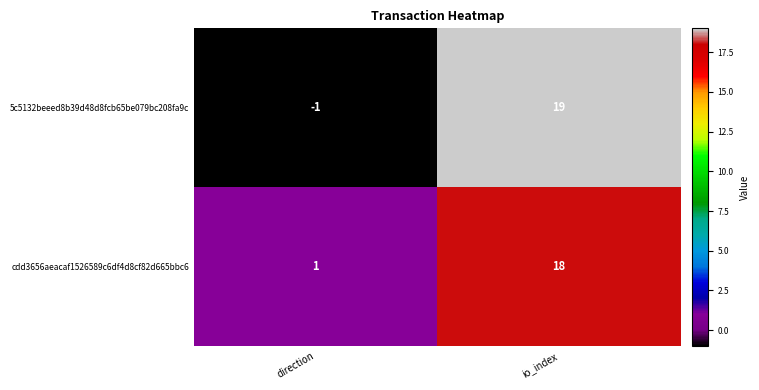

What is the difference between the maximum and minimum values in the 5c5132beeed8b39d48d8fcb65be079bc208fa9c series?

20